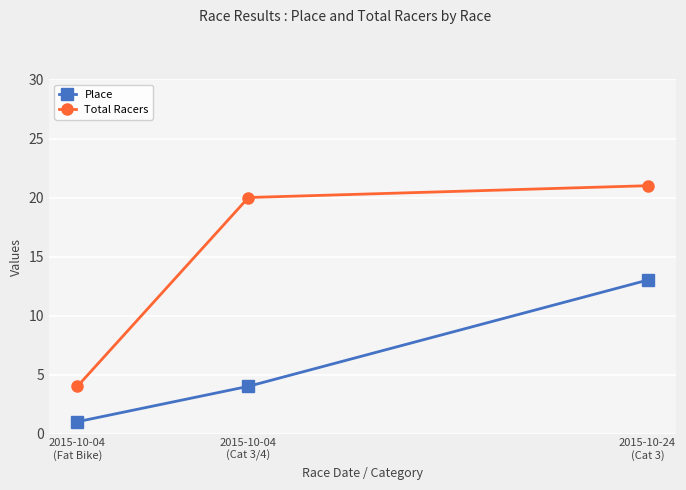

The value of Total Racers at 2015-10-04
(Fat Bike) is 3. True or false?

False